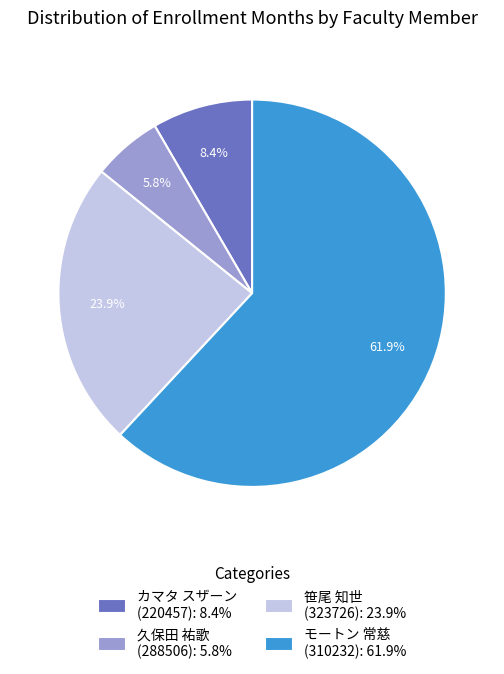

Does any single category account for the majority?

Yes